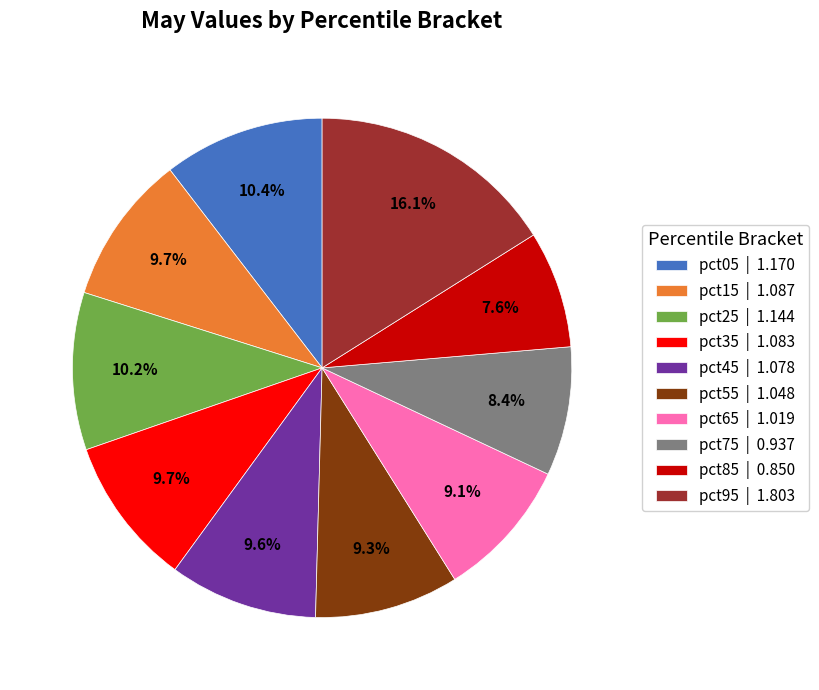

Which slice is the largest?

pct95